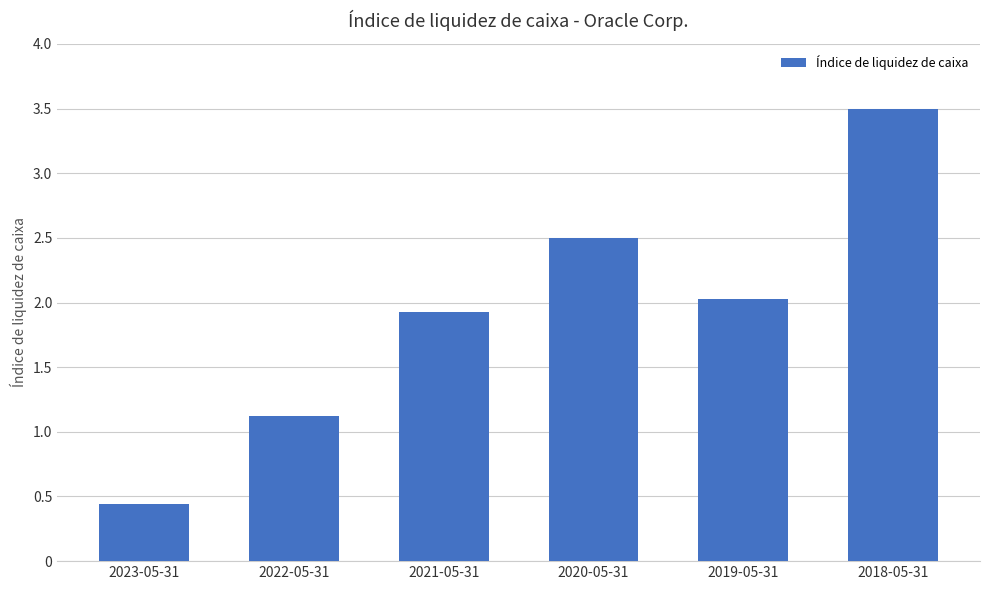

The value at 2019-05-31 is 2.0. True or false?

True